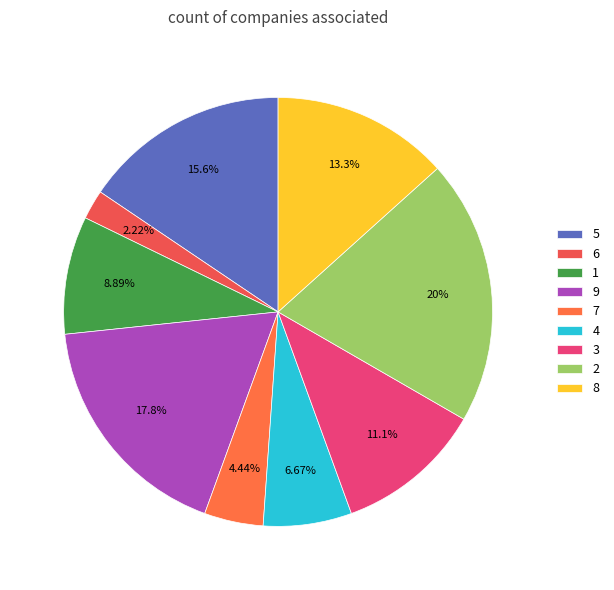

To the nearest percent, what is the difference between the 5 and 8 slice percentages?

2%